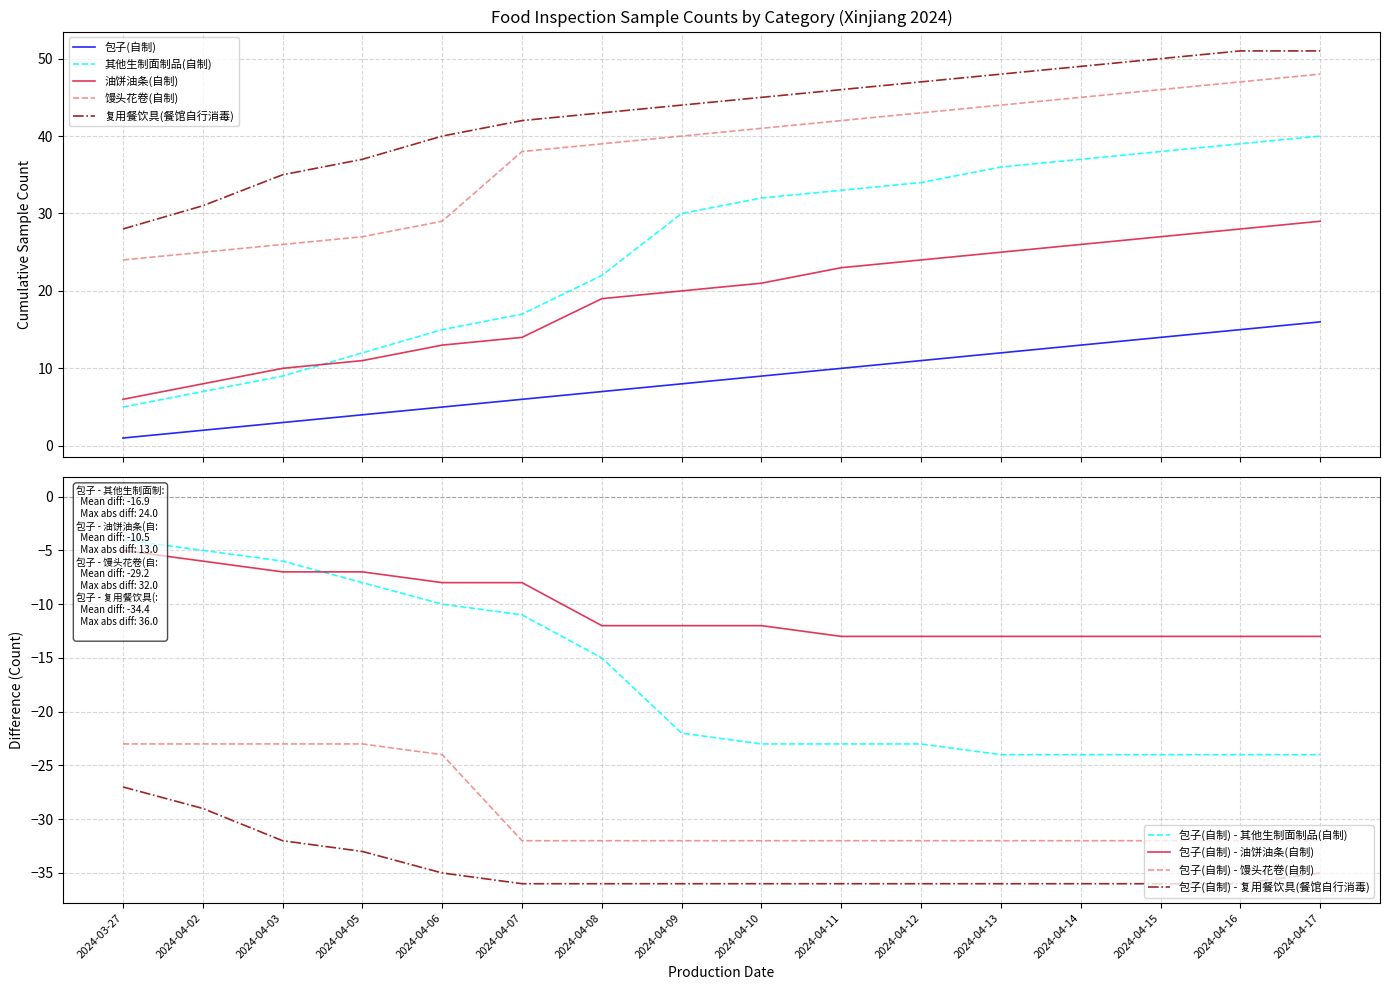

List the series in order of their overall mean, lowest first.

包子(自制), 油饼油条(自制), 其他生制面制品(自制), 馒头花卷(自制), 复用餐饮具(餐馆自行消毒)